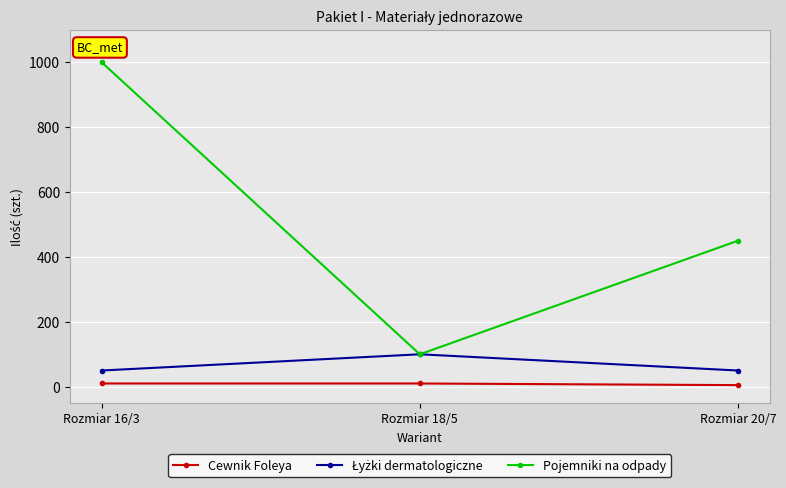

List the labels in order of Pojemniki na odpady value, smallest first.

Rozmiar 18/5, Rozmiar 20/7, Rozmiar 16/3